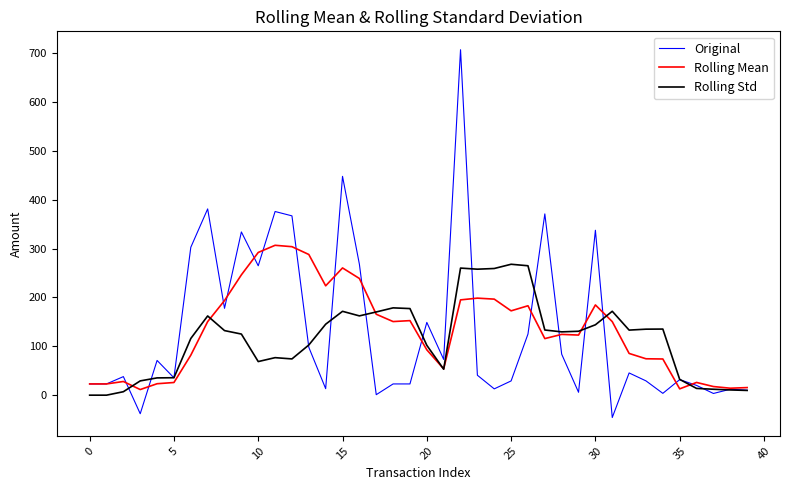

What is the minimum value shown in the chart?

-45.7